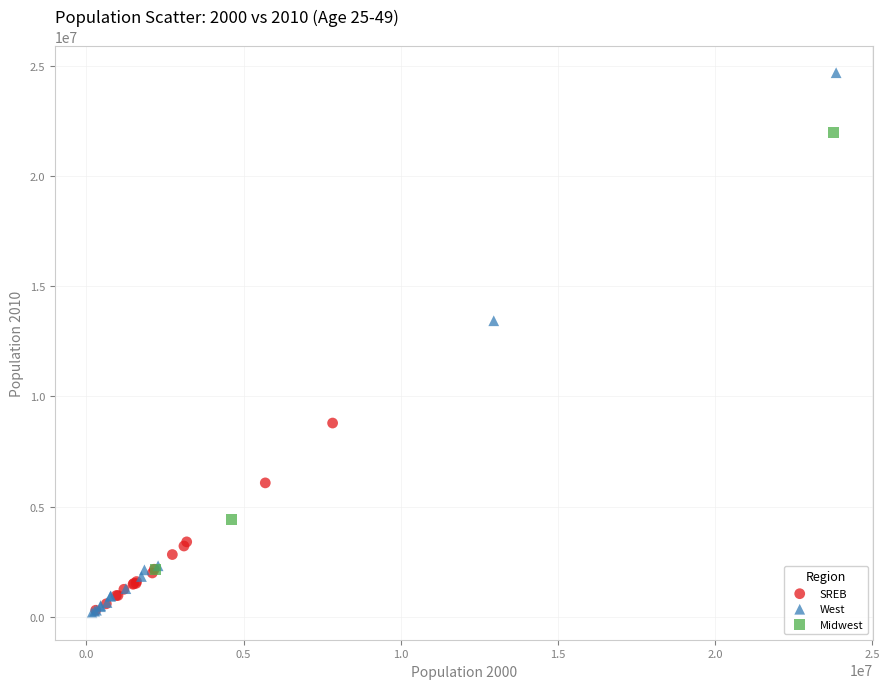

What are all the series names shown in the legend?

SREB, West, Midwest